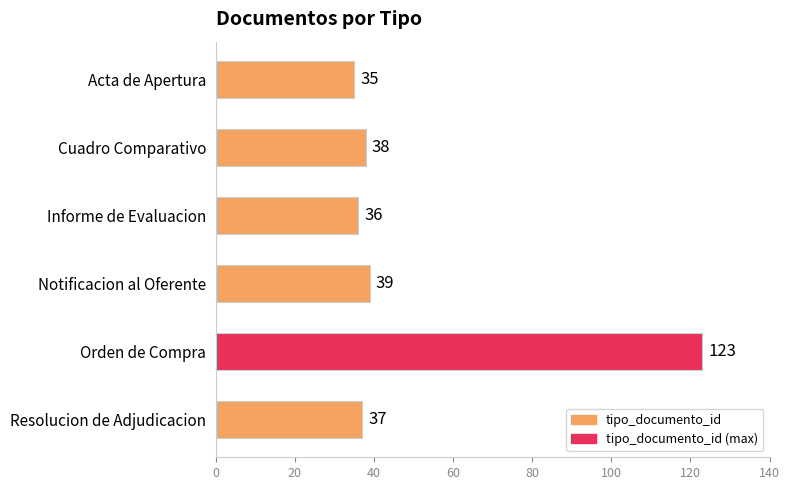

What position from the top is Resolucion de Adjudicacion?

6